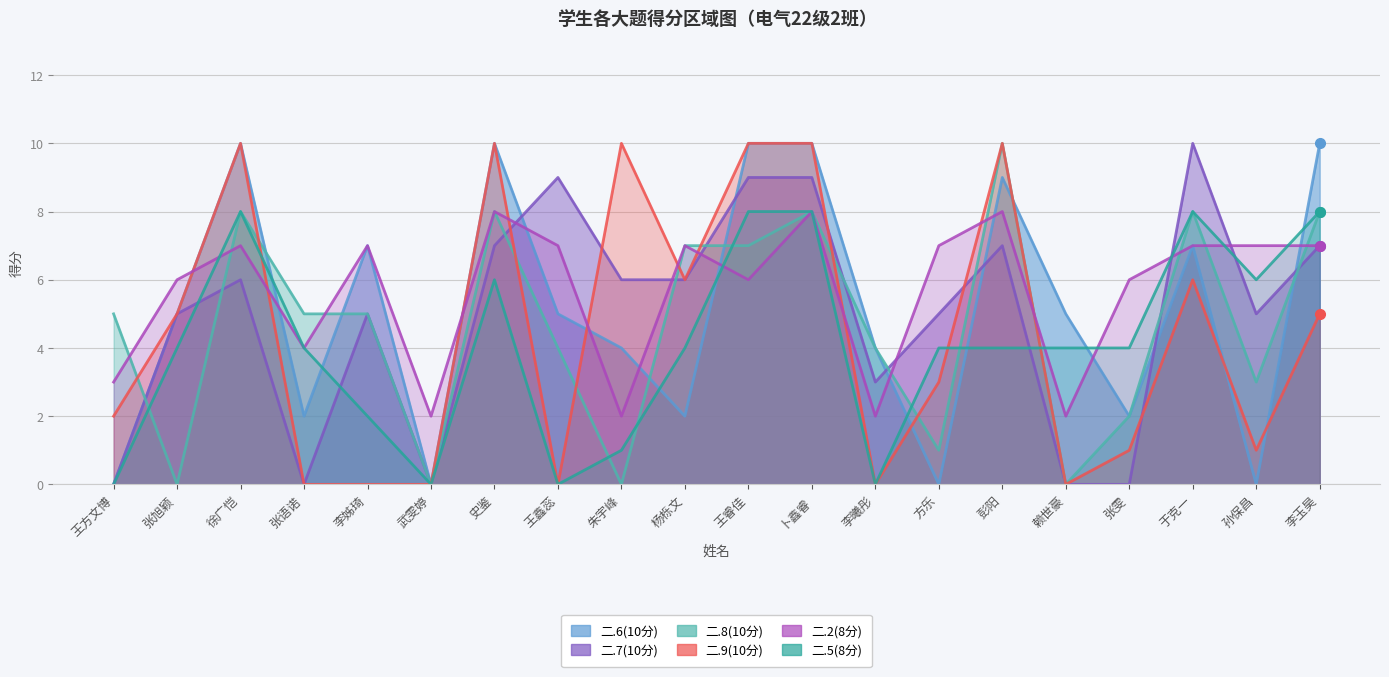

What are all the series names shown in the legend?

二.6(10分), 二.7(10分), 二.8(10分), 二.9(10分), 二.2(8分), 二.5(8分)